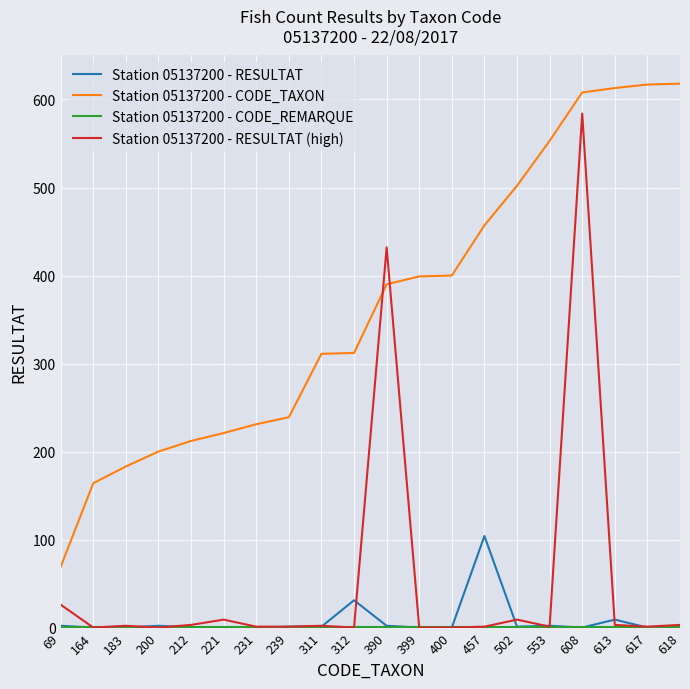

What is the sum of all Station 05137200 - RESULTAT values?

155